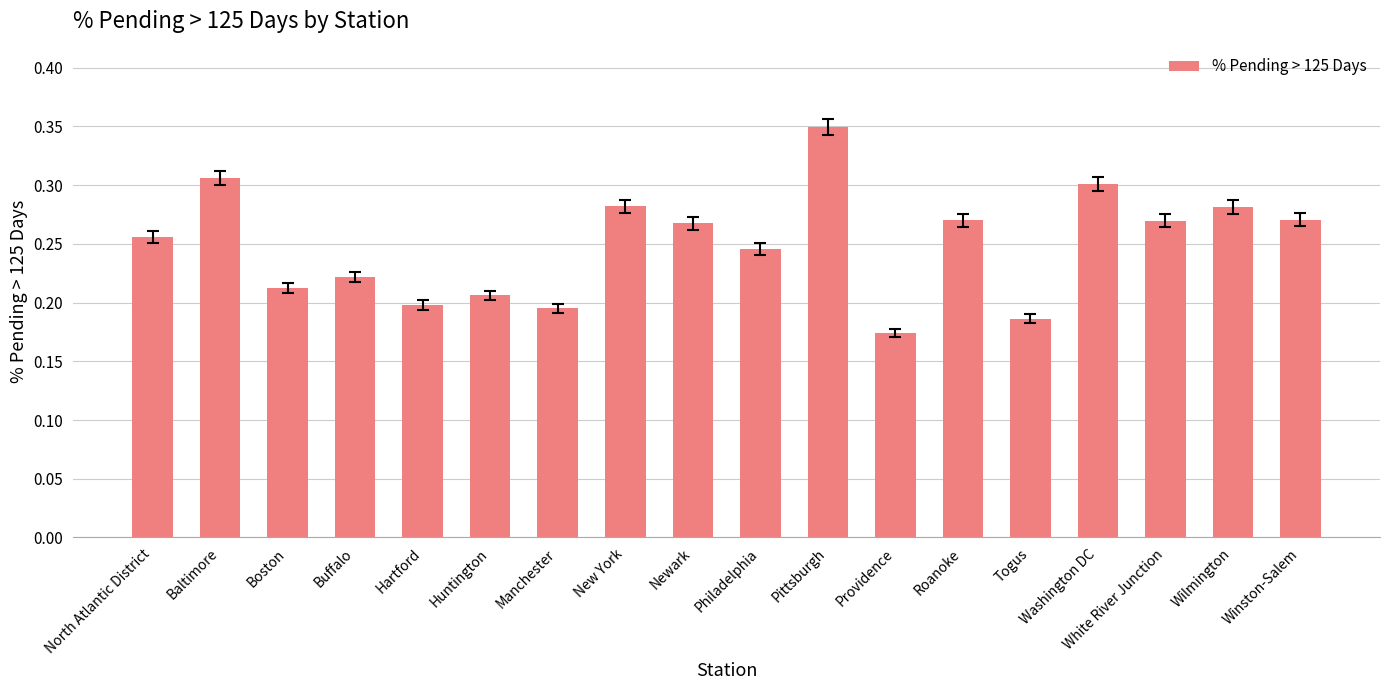

The value at Boston is 0.3. True or false?

False